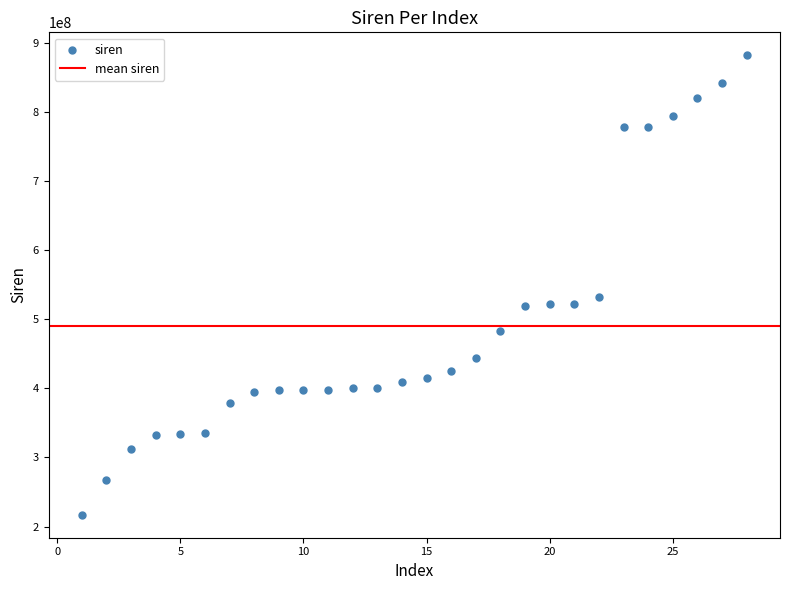

What Y value in the scatter plot is closest to 549387051?

531578185